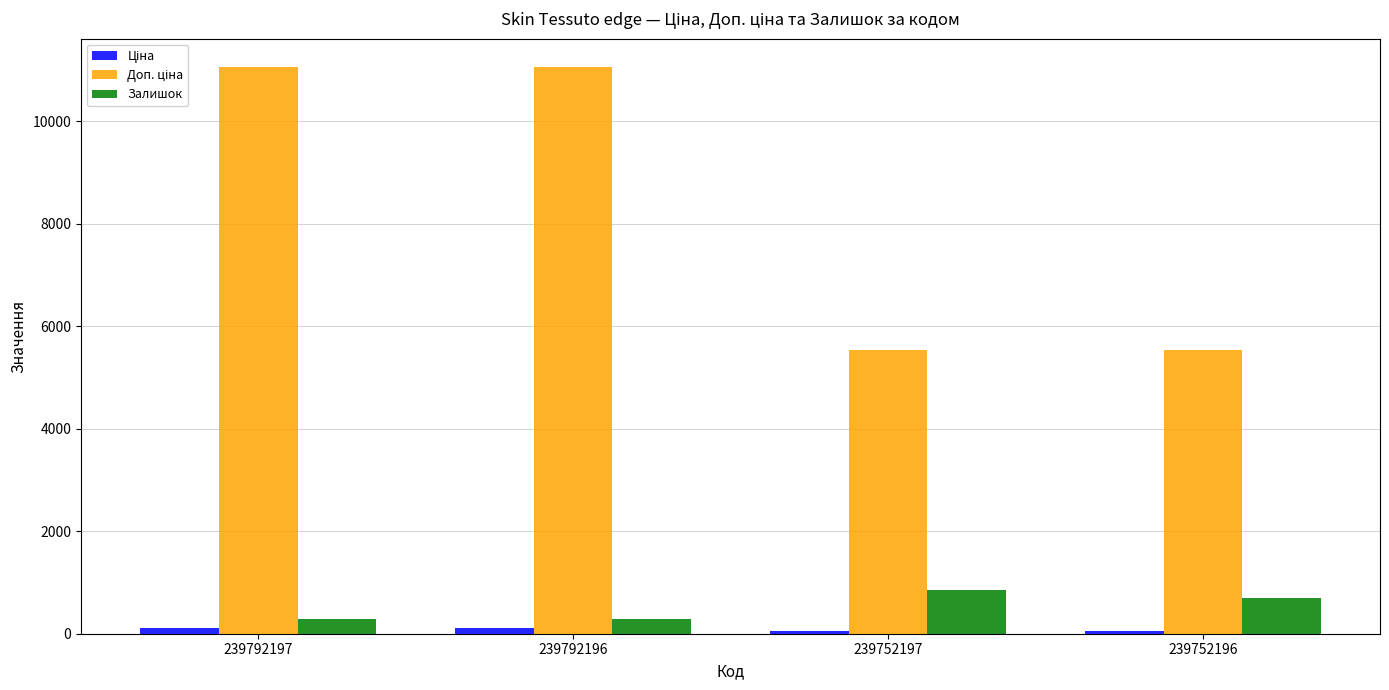

The value of Залишок at 239792197 is 290.0. True or false?

True